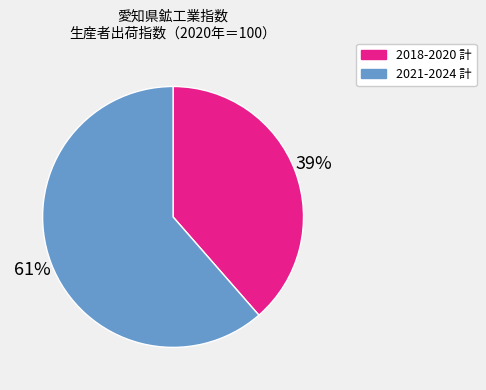

Does any single category account for the majority?

Yes